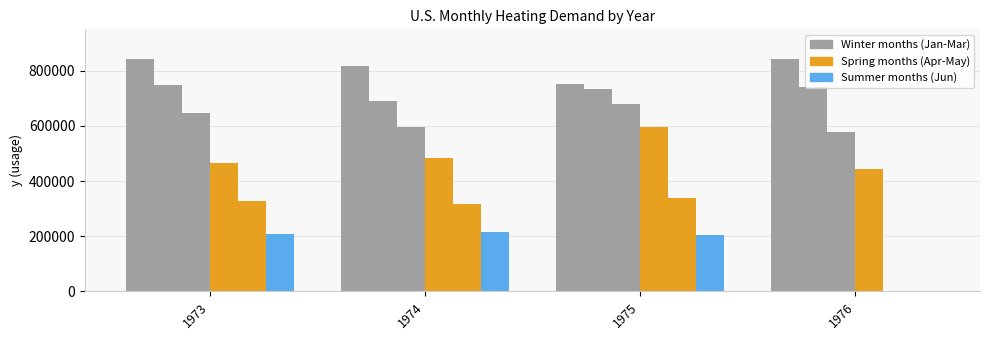

Are the bars horizontal?

No